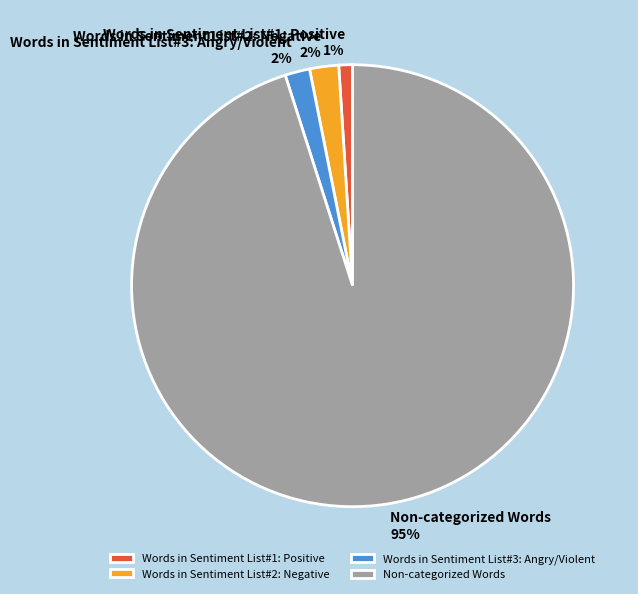

Which category has the smallest portion of the pie?

Words in Sentiment List#1: Positive